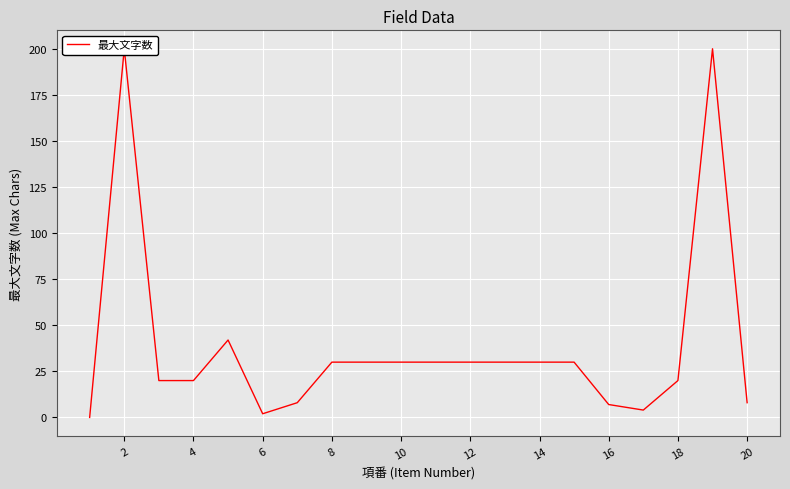

How many values exceed 30?

3